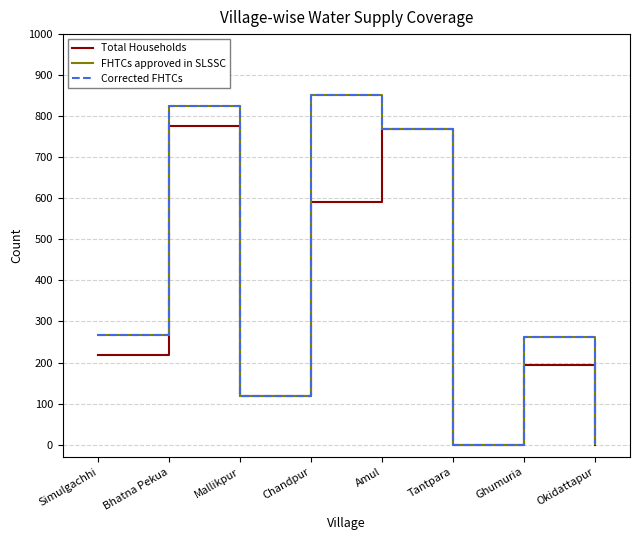

How many interior local valleys does the FHTCs approved in SLSSC series have?

2